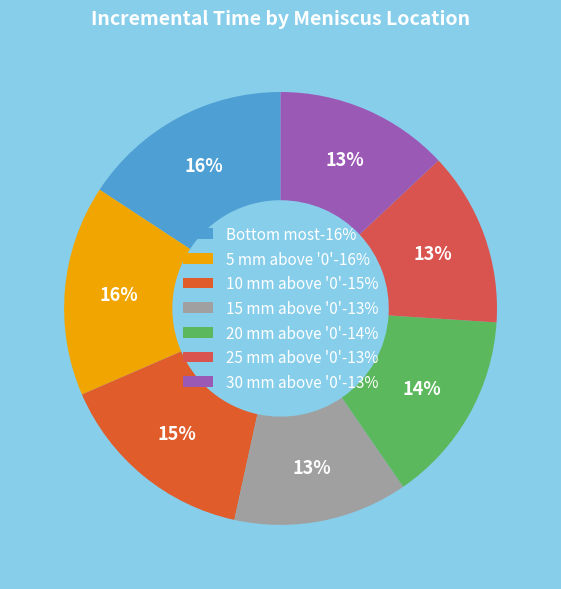

Is it true that 25 mm above '0' is 13% of the pie?

True